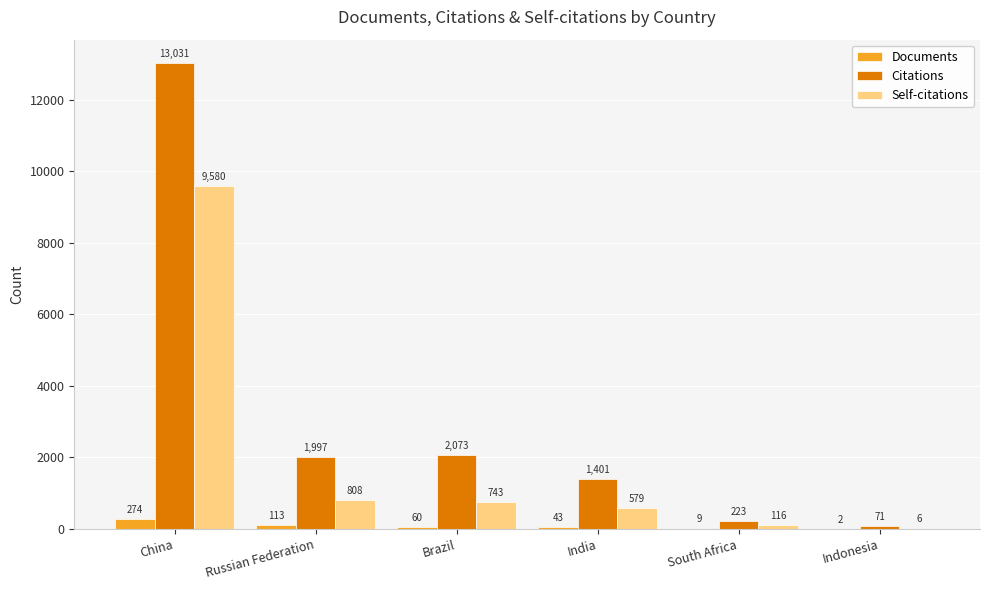

At which category is the sum across all series the highest?

China